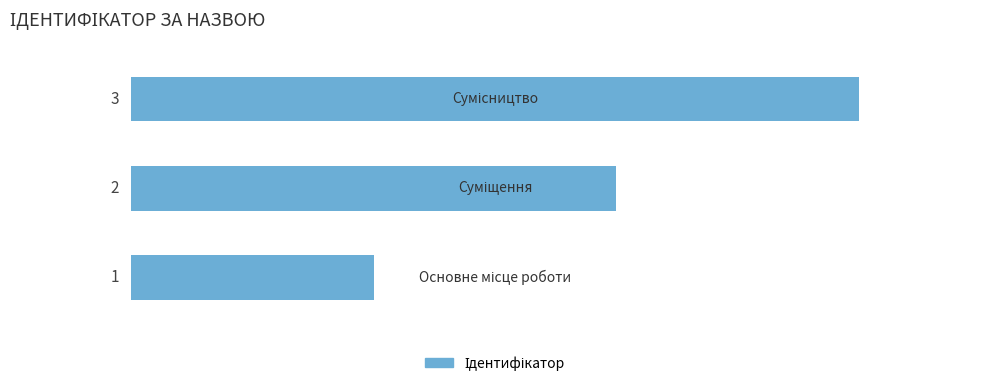

How many data points are less than 2?

1